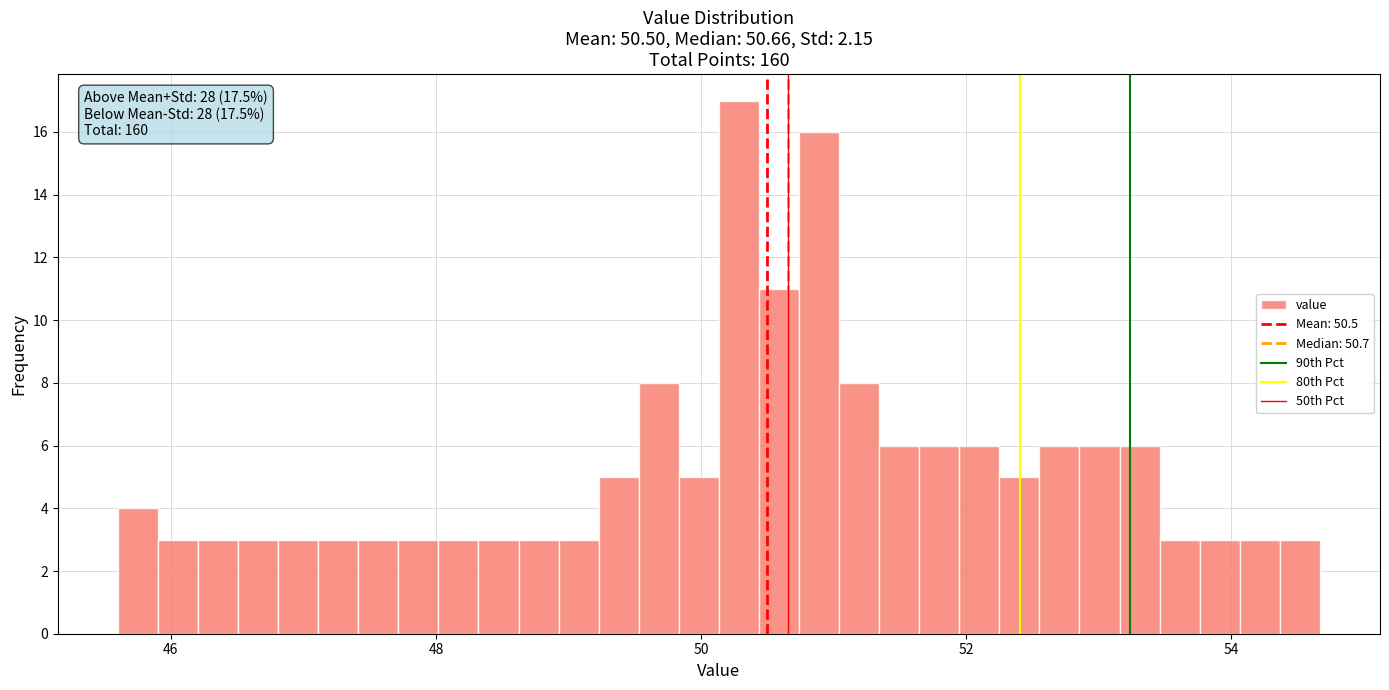

Around what value on the x-axis is the tallest bar? Give the approximate position of its centre, as read against the axis.

50.2